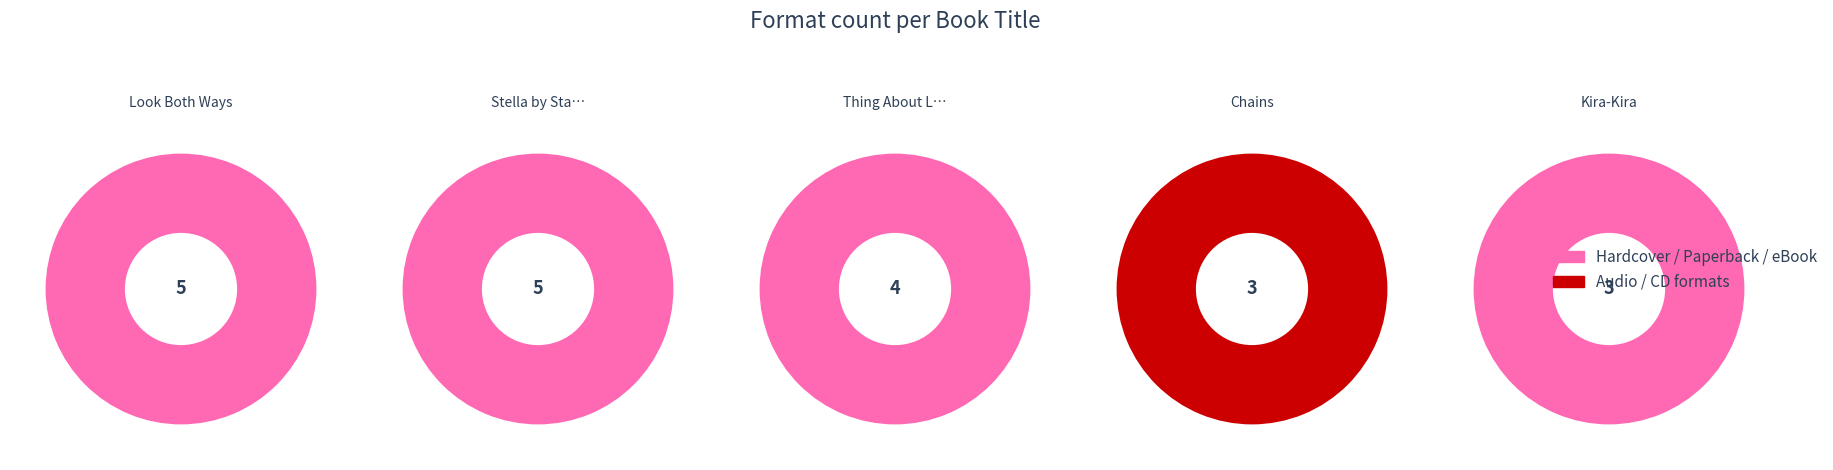

Count the number of slices in the pie.

5